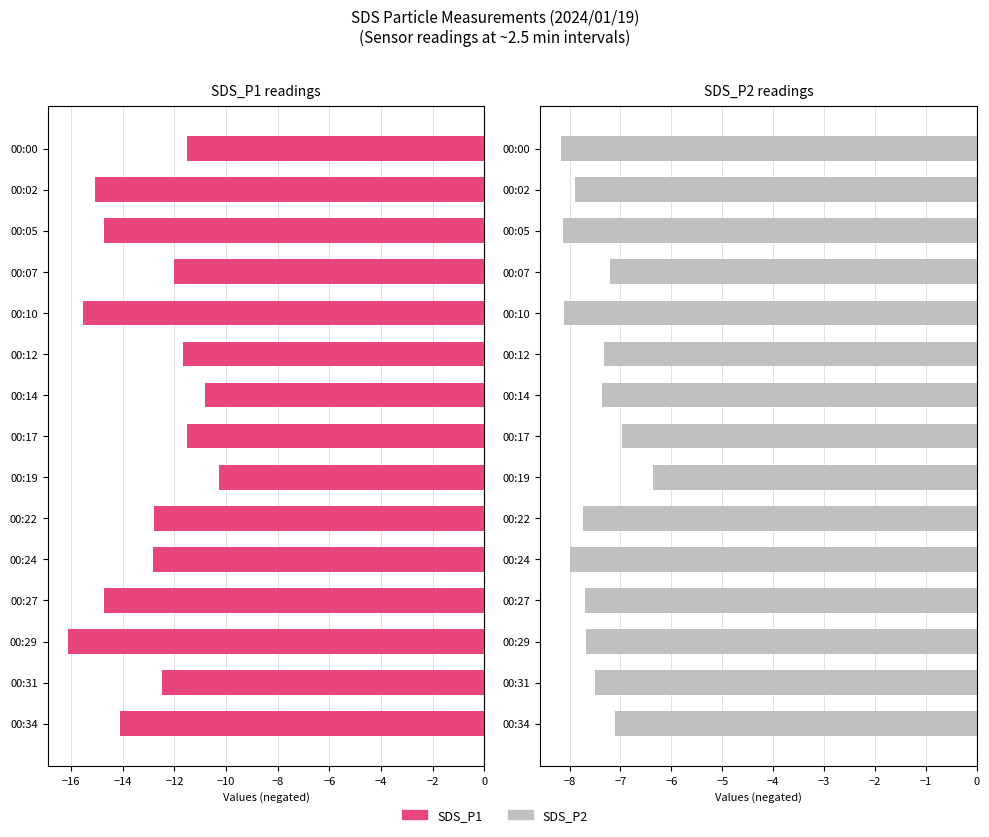

Rank the series by their maximum value, from lowest to highest.

SDS_P1 readings, SDS_P2 readings